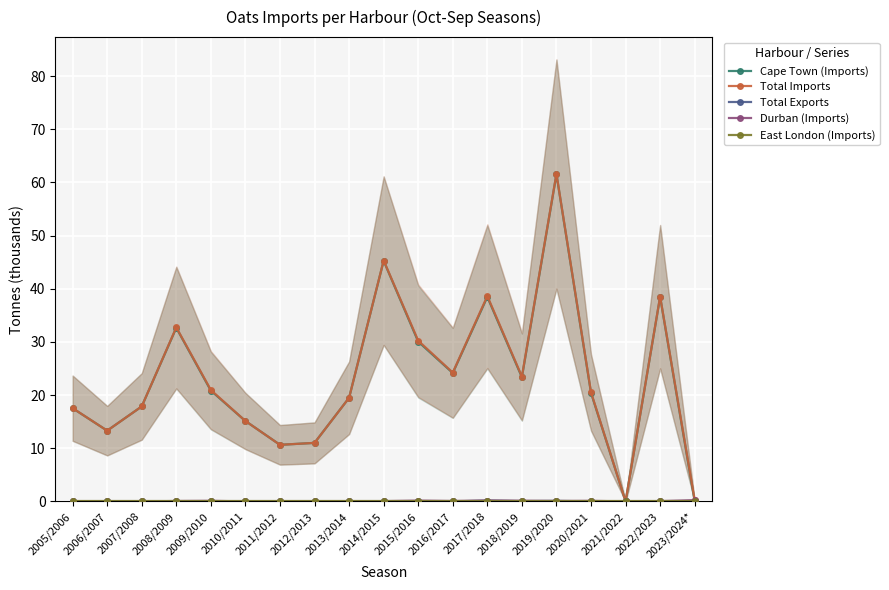

Which has a higher value, 2013/2014 or 2005/2006?

2013/2014